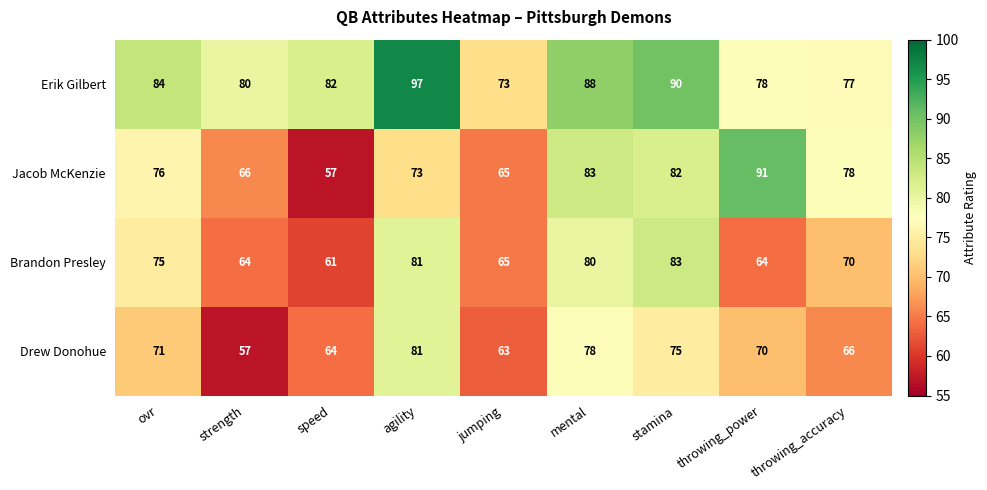

Is it true that Brandon Presley equals 65 at jumping?

True